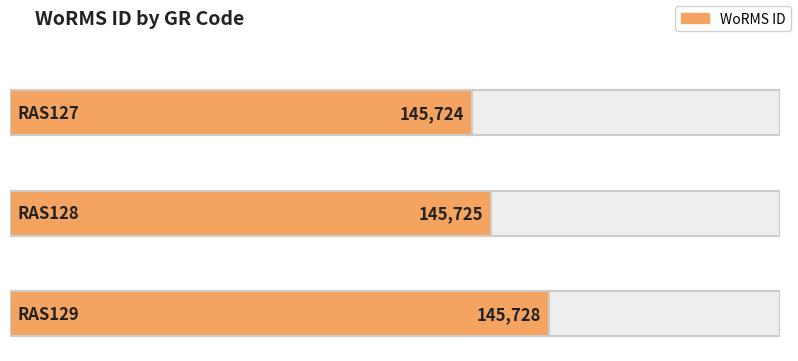

What is the value of the 3rd bar from the left?

145728